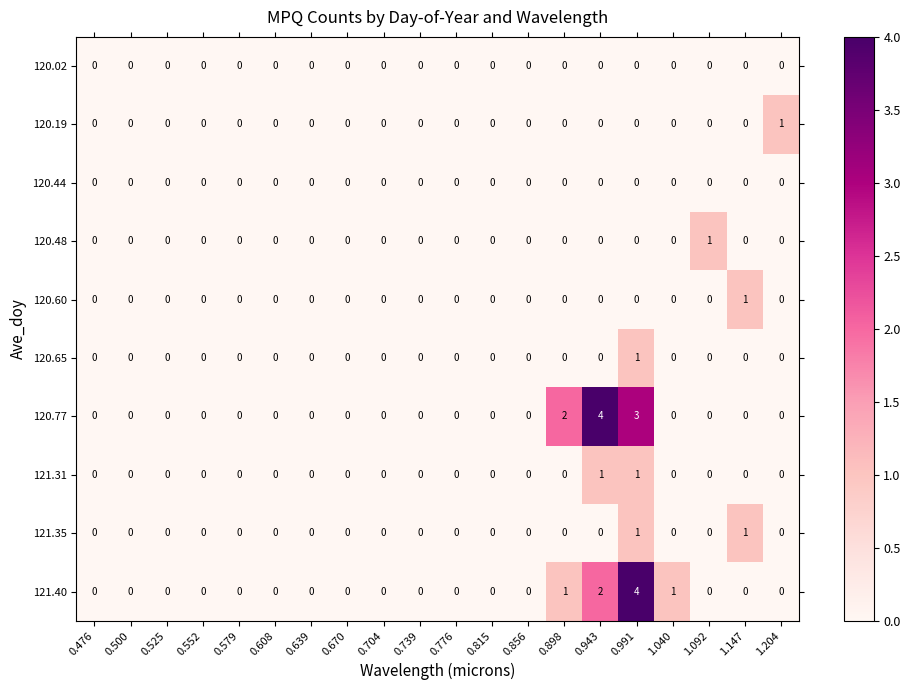

Which category has the highest value in the 121.40 series?

0.991